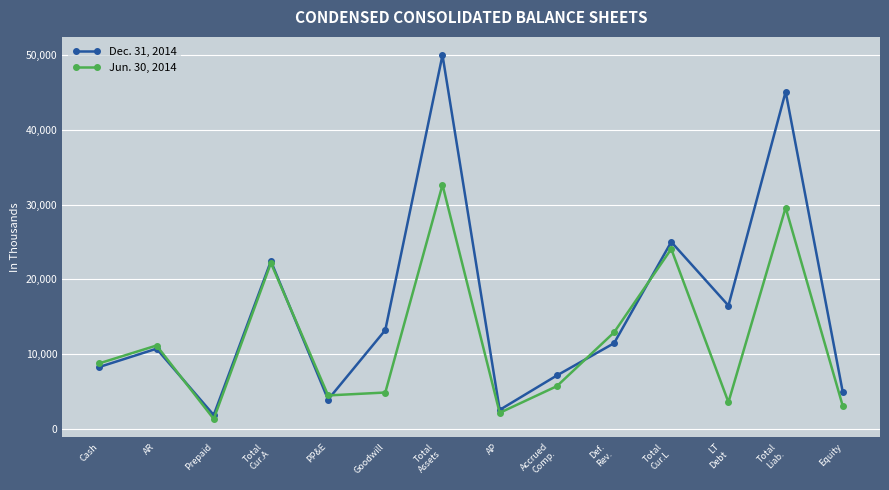

What is the label of the 12th point from the left?

LT
Debt